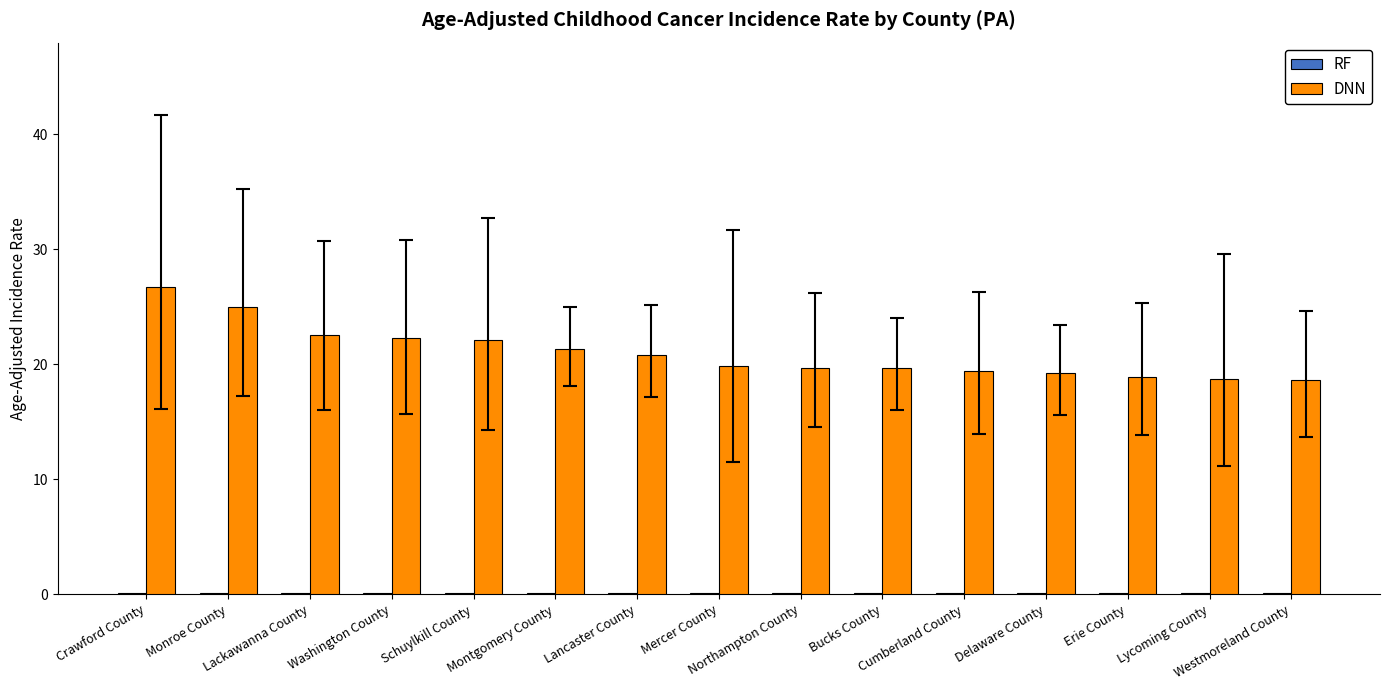

What is the maximum value for DNN?

26.7